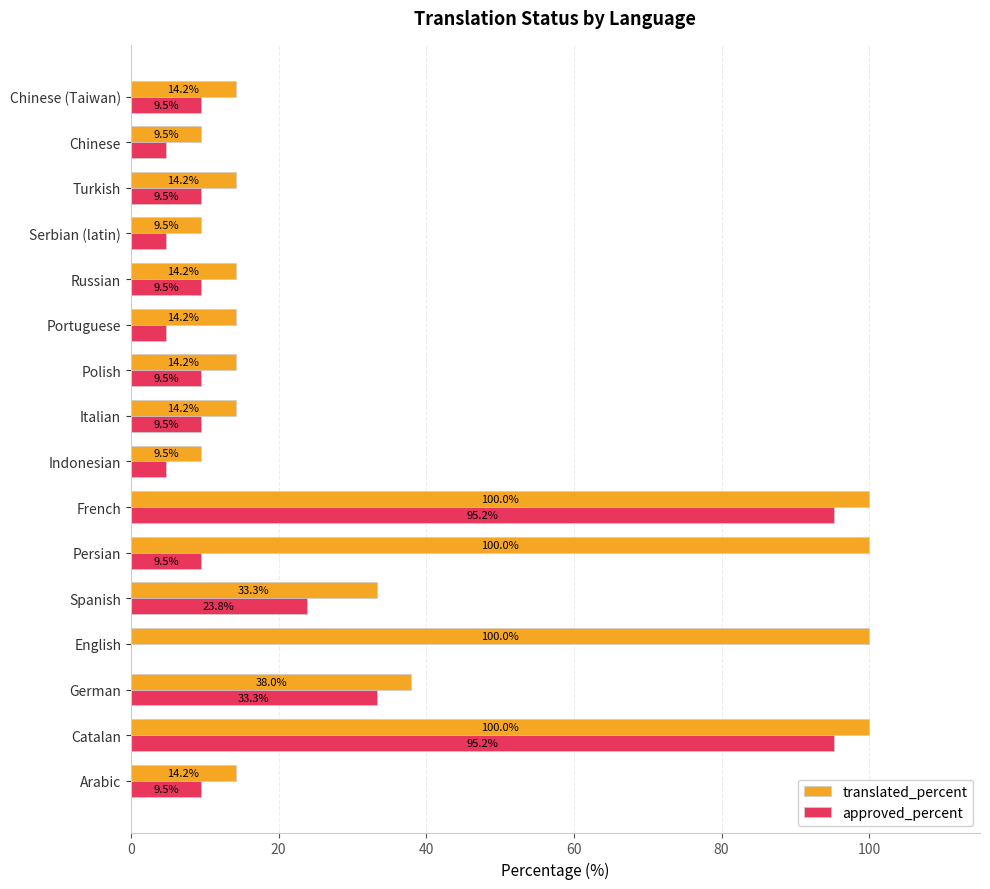

Is it true that approved_percent equals 5.7 at Italian?

False